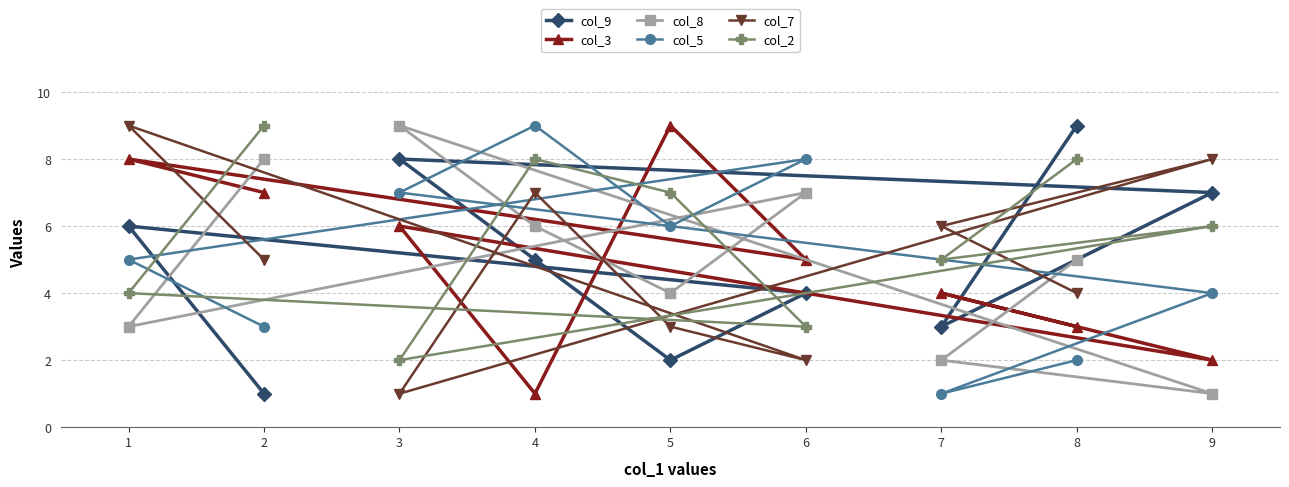

At which label does col_3 first exceed 5?

1